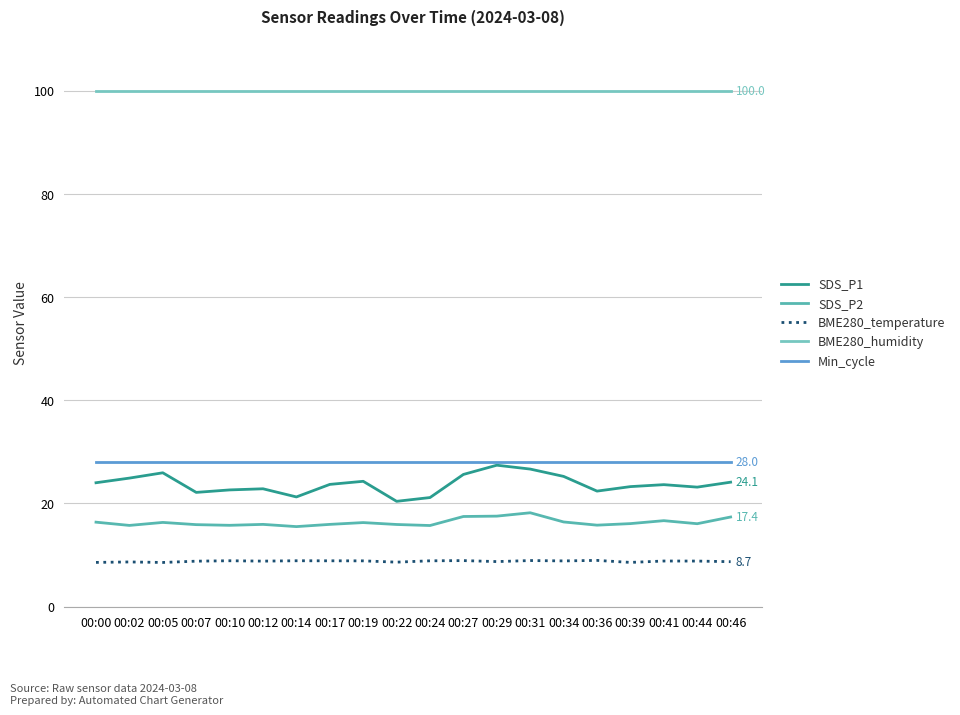

The value of SDS_P2 at 00:36 is 15.8. True or false?

True